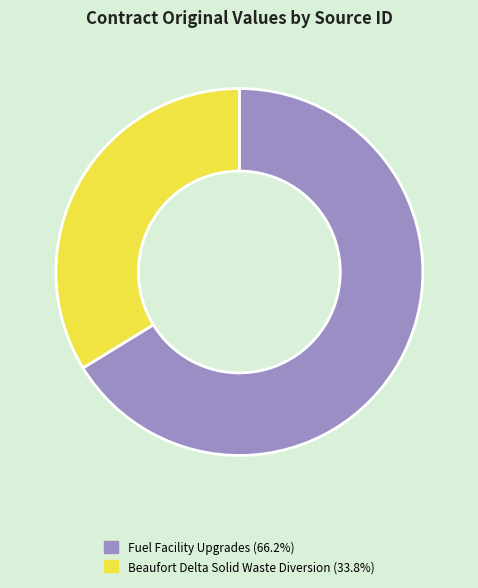

Is there any slice that represents more than half of the pie?

Yes